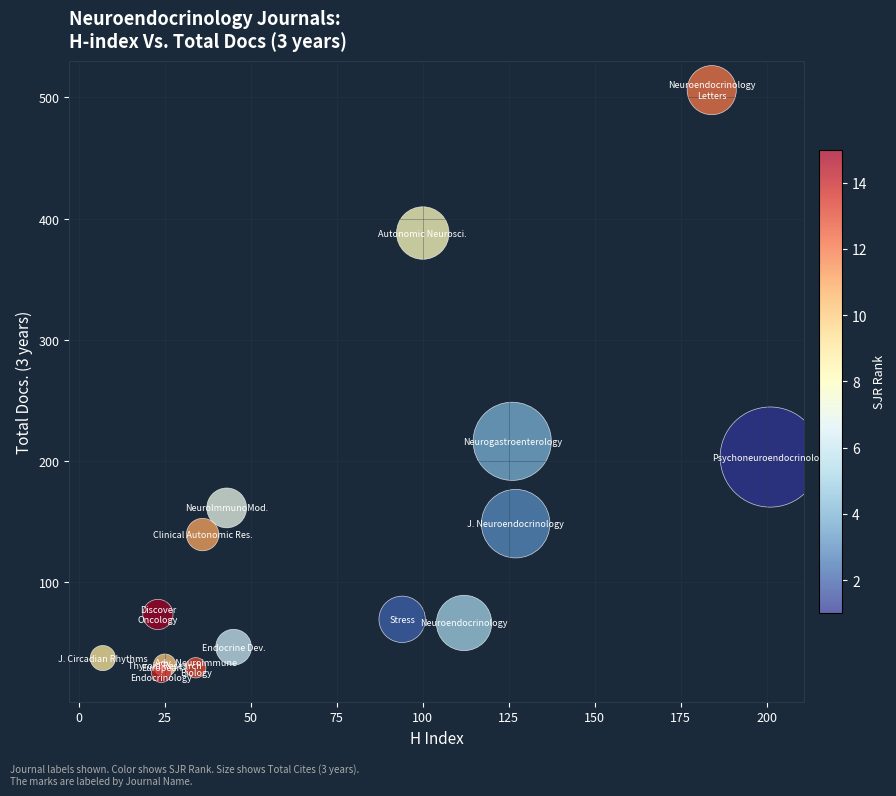

What is the range of X values (max minus min)?

194